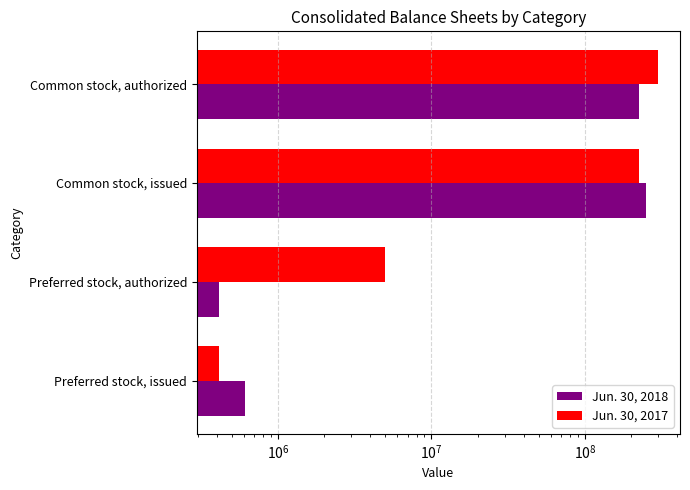

Which series has the largest total across all categories?

Jun. 30, 2017